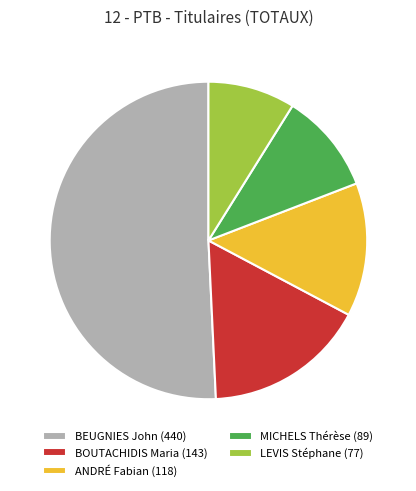

How many segments does this pie chart have?

5